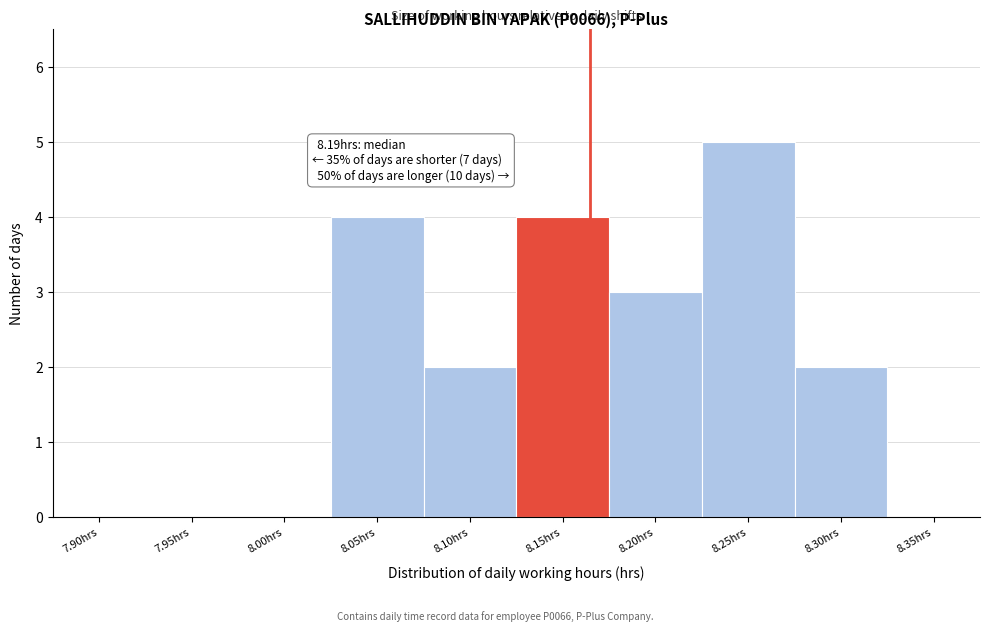

Reading left to right, transcribe all the data shown in this chart.

7.90hrs=0	7.95hrs=0	8.00hrs=0	8.05hrs=4	8.10hrs=2	8.15hrs=4	8.20hrs=3	8.25hrs=5	8.30hrs=2	8.35hrs=0